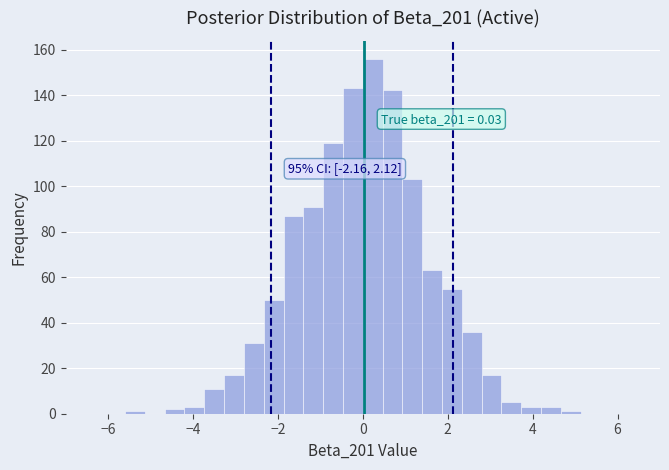

Around what value on the x-axis is the tallest bar? Give the approximate position of its centre, as read against the axis.

0.2